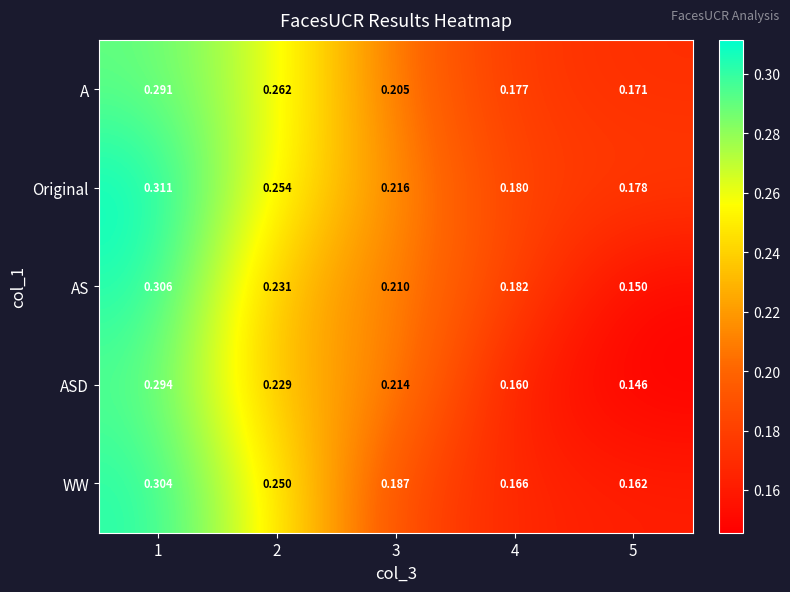

Which series changed the most between 2 and 3?

WW